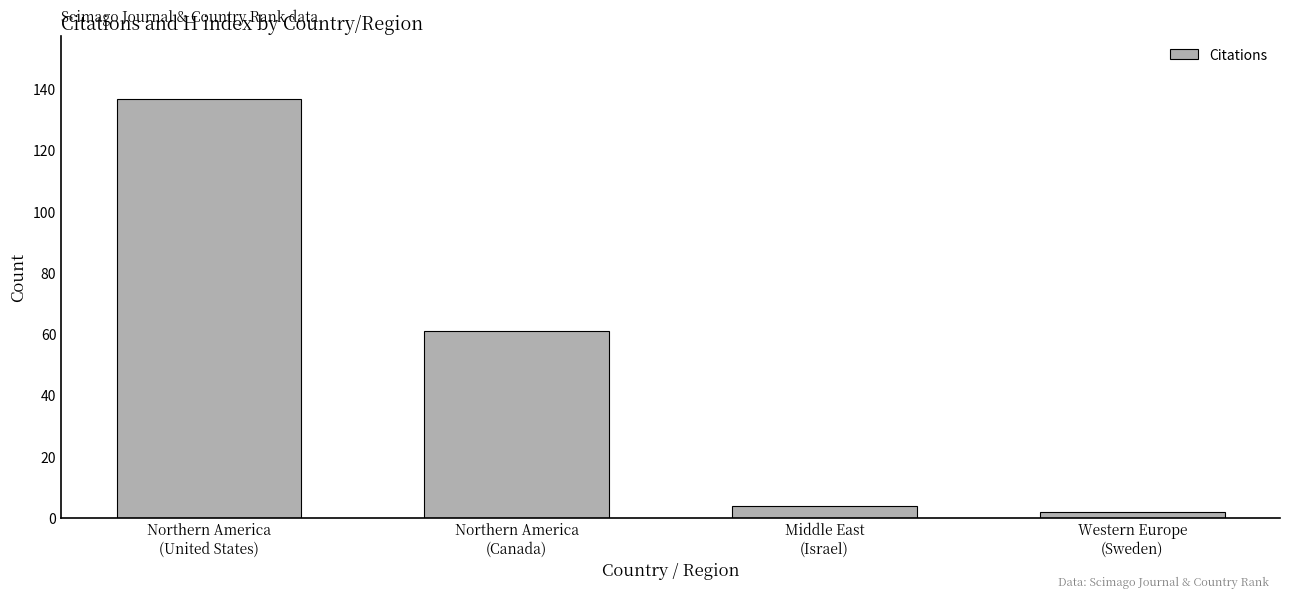

What is the difference between the maximum and minimum values?

135